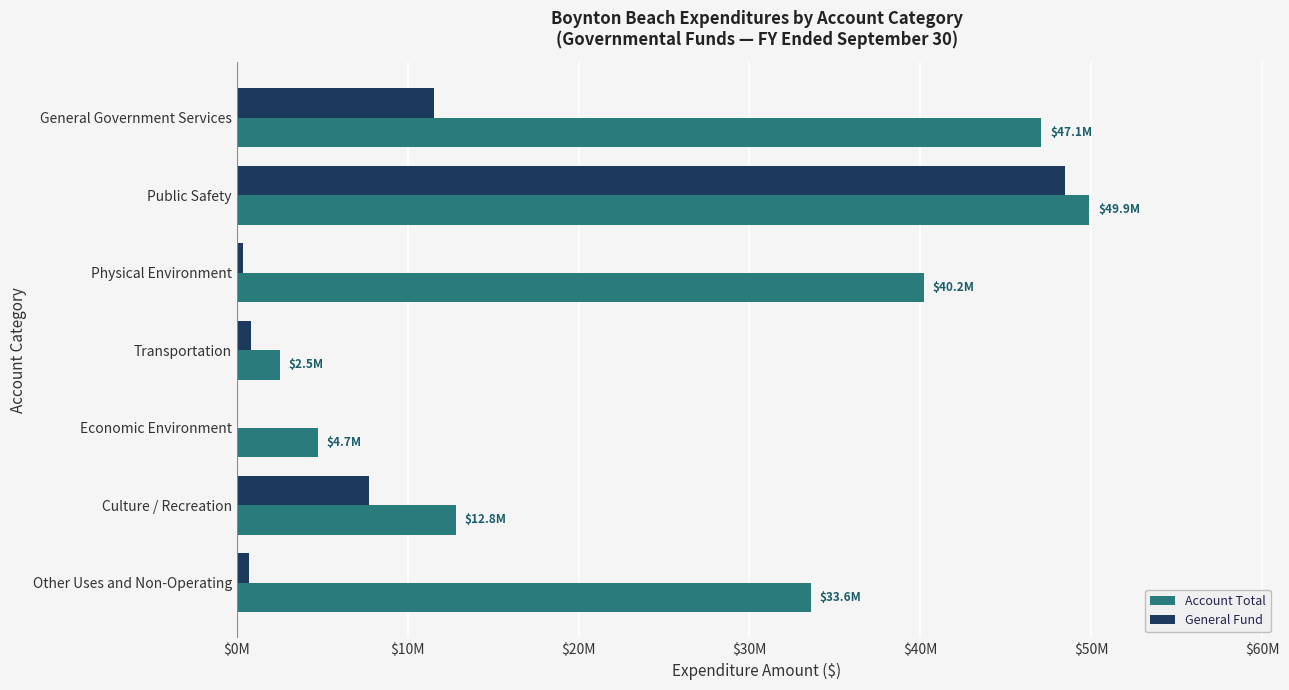

What is the difference between the second highest and minimum values in the Account Total series?

44549617